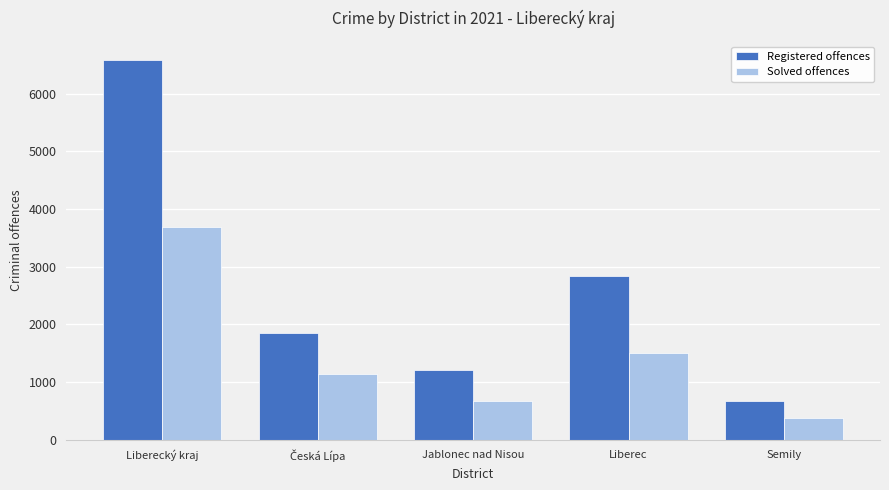

At which label is Registered offences closest to 3634?

Liberec